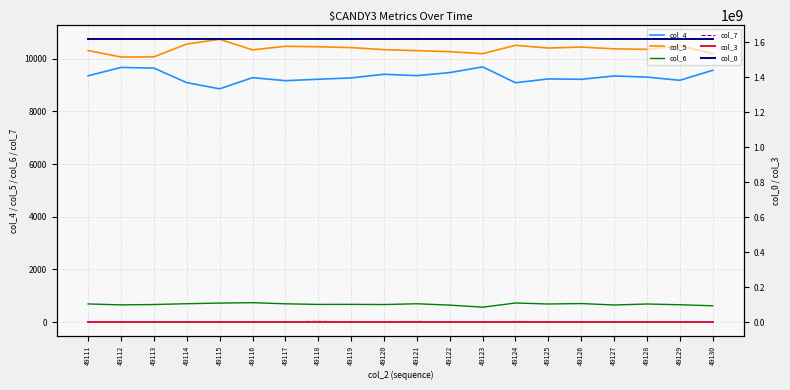

Which series has the widest spread of values?

col_4